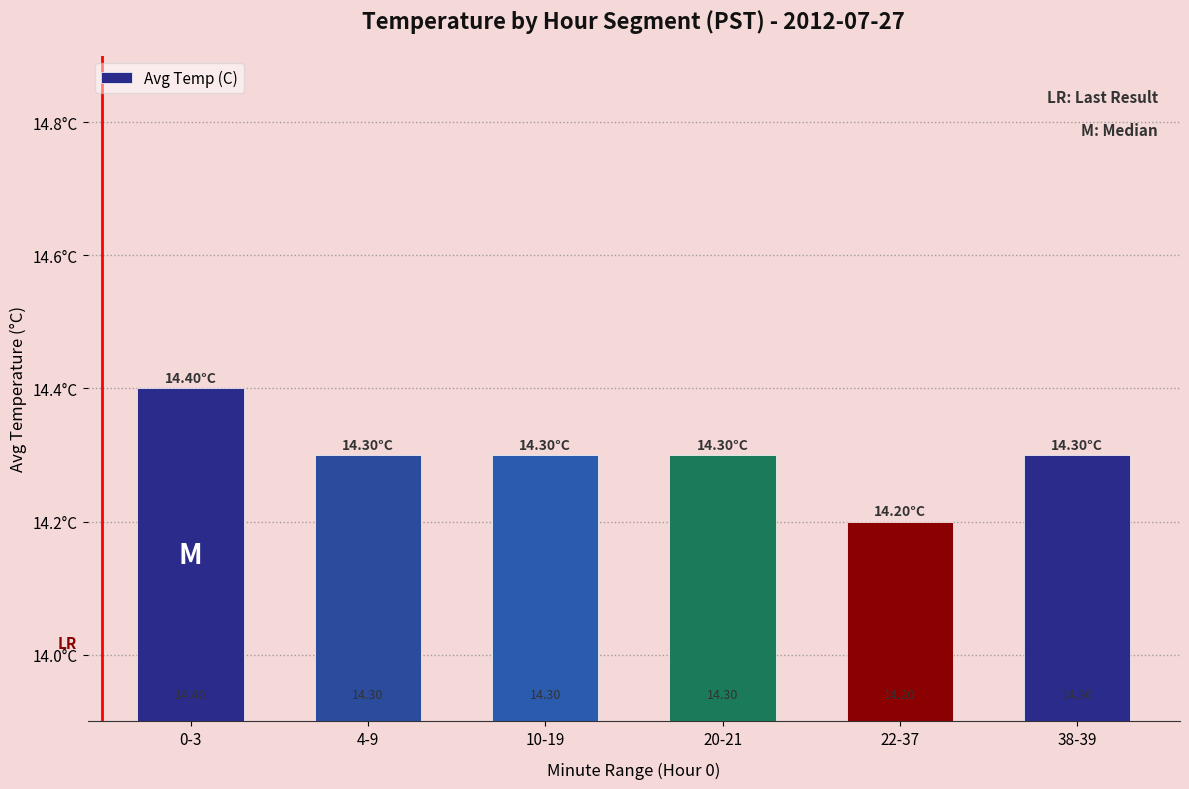

What is the approximate value at 20-21?

14.3